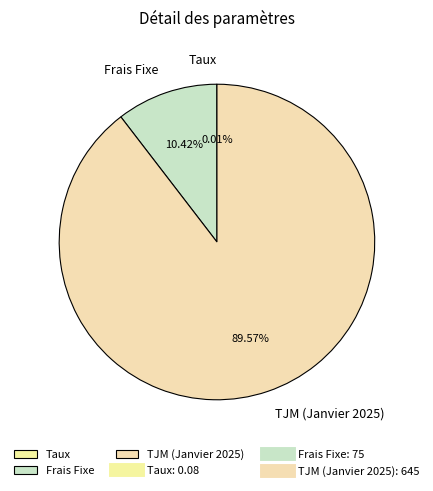

Is it true that TJM (Janvier 2025) is 82% of the pie?

False